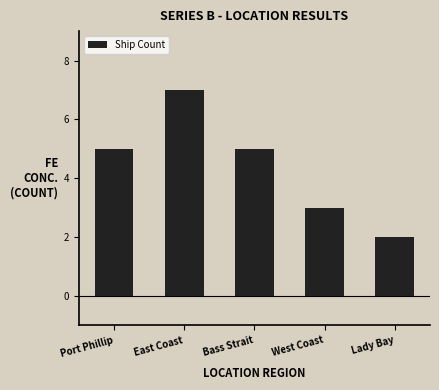

What is the difference between the maximum and second lowest values?

4